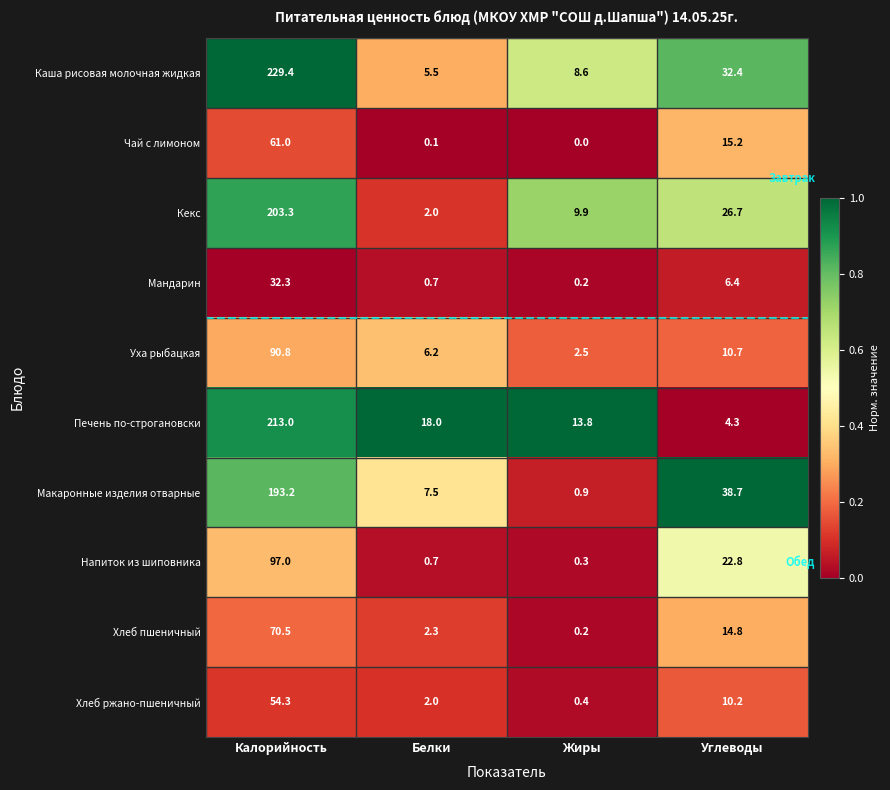

What is the difference between the maximum and minimum values in the Напиток из шиповника series?

96.7